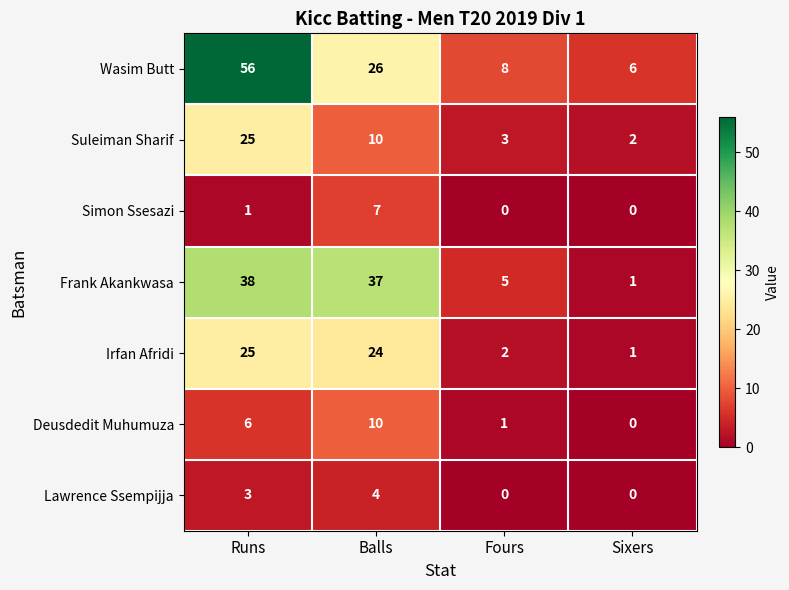

What is the difference between the second highest and minimum values in the Deusdedit Muhumuza series?

6